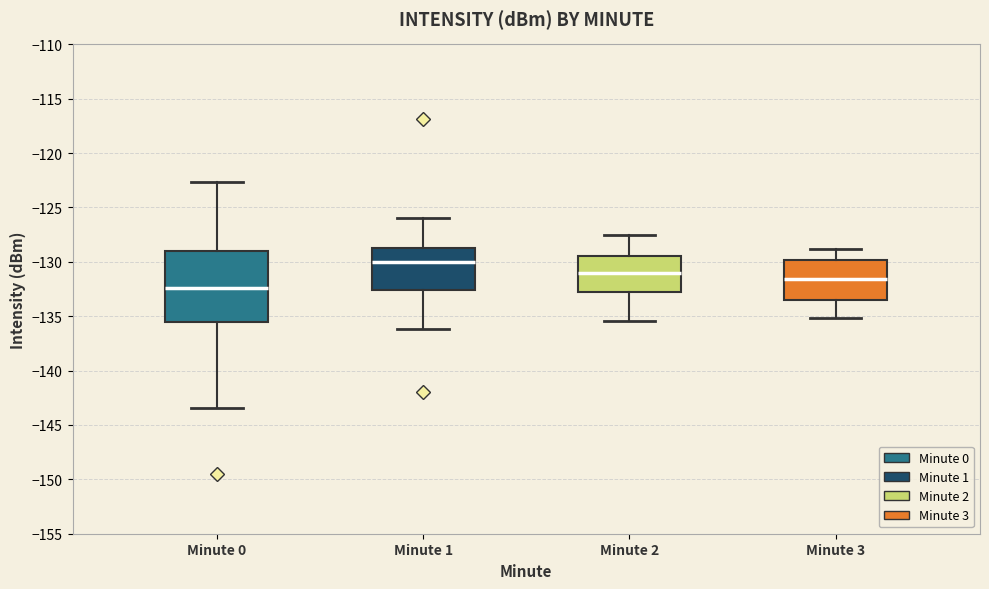

Where is the lower edge of the box for Minute 2 on the y-axis? The values are not printed on the chart, so give them approximately, as read against the axis.

-132.5